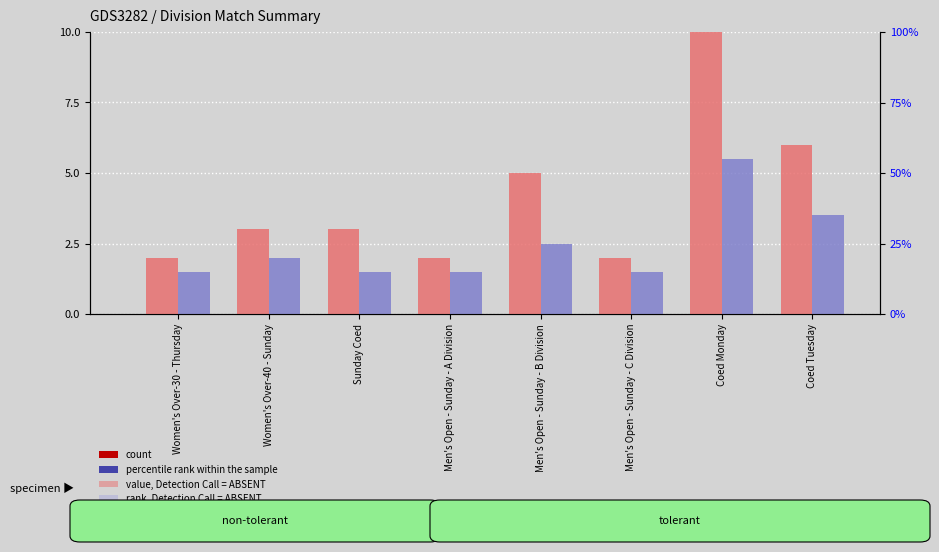

Which series changed the most between Sunday Coed and Men's Open - Sunday - C Division?

count